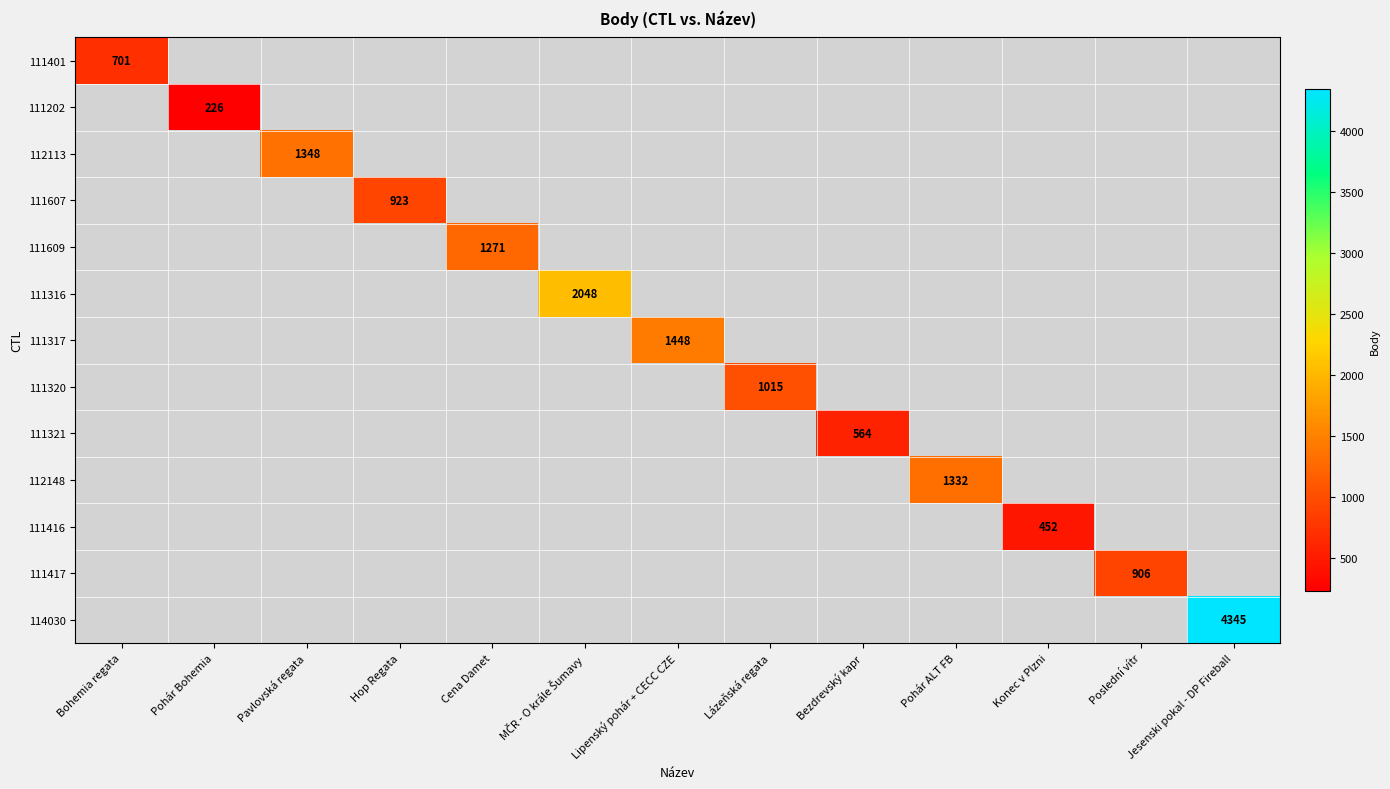

At how many categories does at least one series exceed 2641?

1